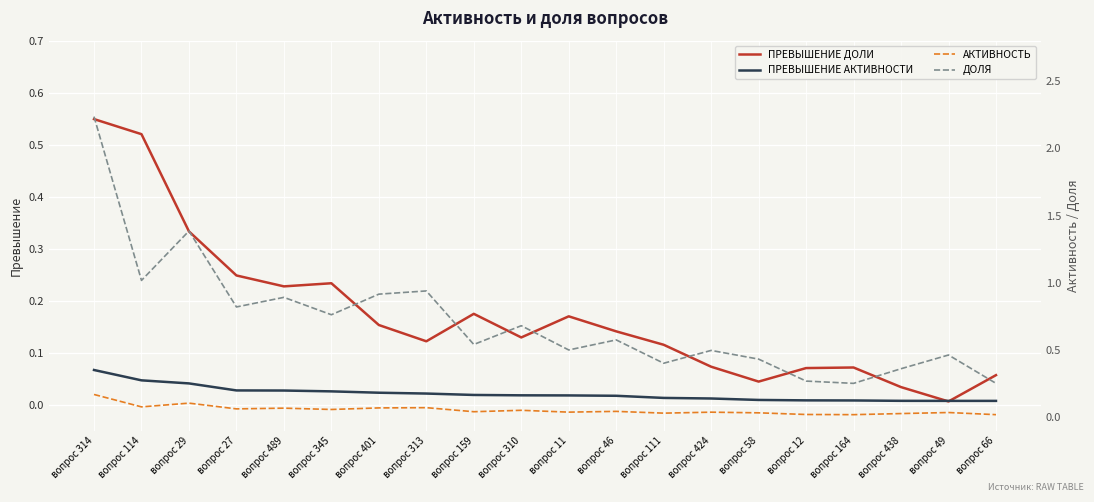

Which series has the largest total across all categories?

ДОЛЯ